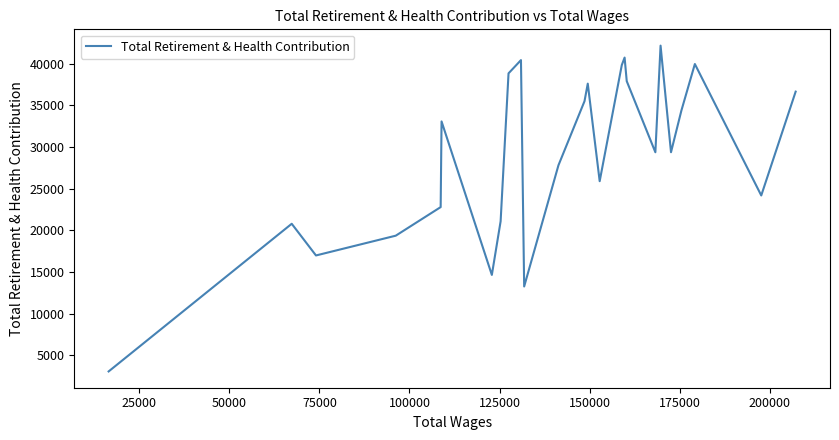

How many values are below 29379?

12